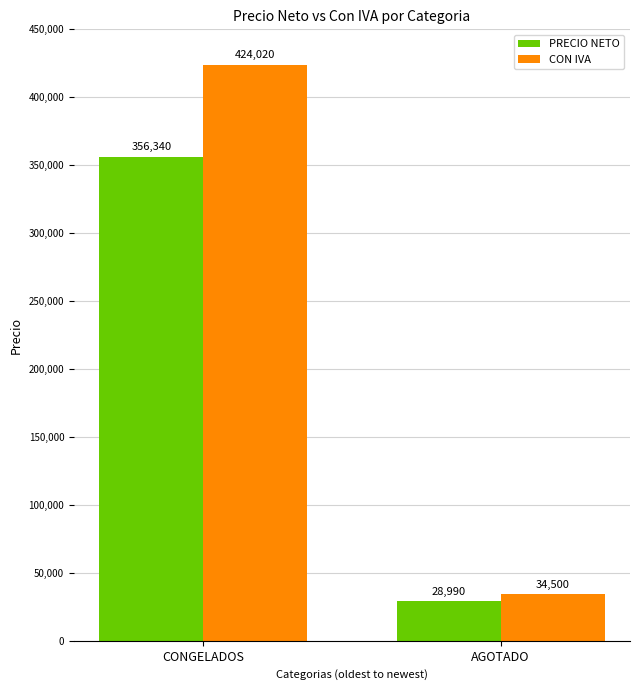

What is the spread (max minus min) of values at CONGELADOS?

67680